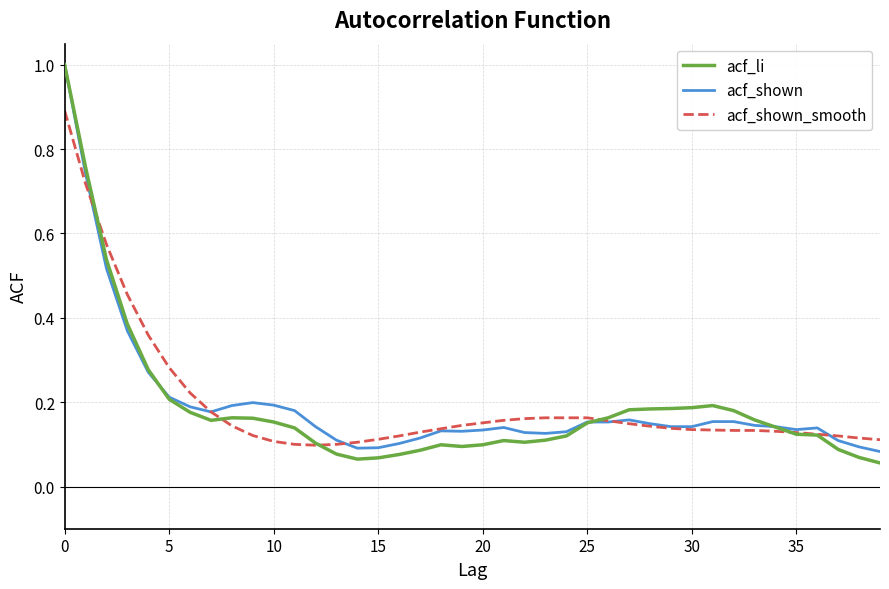

What are all the series names shown in the legend?

acf_li, acf_shown, acf_shown_smooth